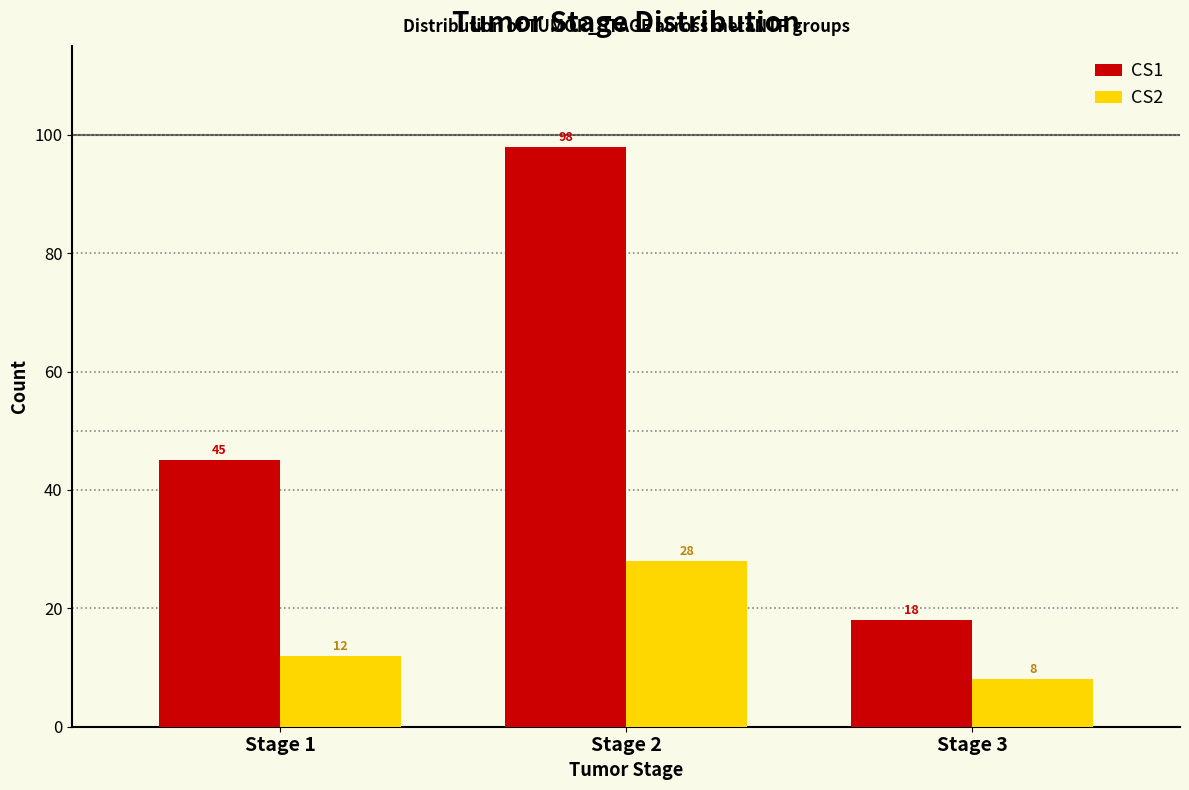

Reading right to left, extract all data points from this chart.

CS1: 18	98	45
CS2: 8	28	12